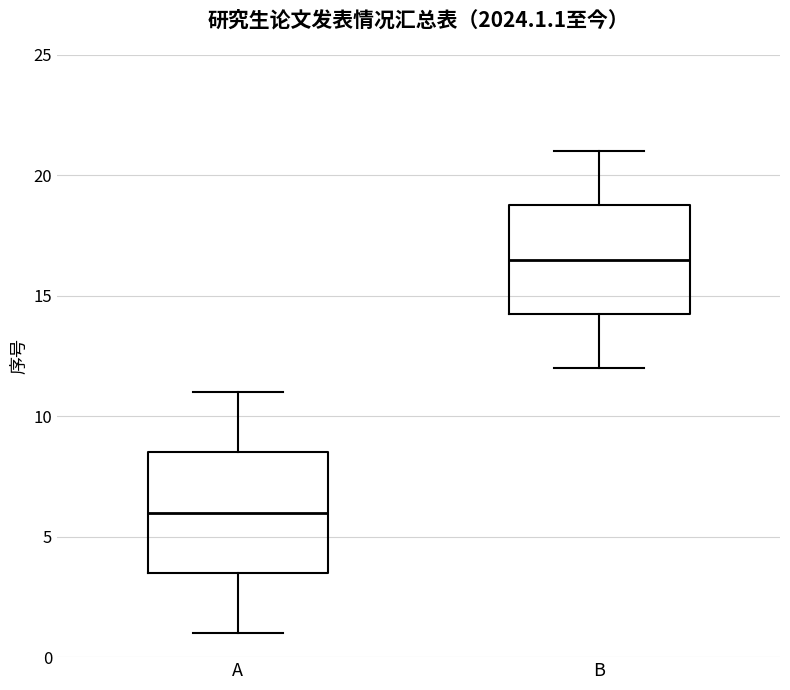

Where is the lower edge of the box for A on the y-axis? The values are not printed on the chart, so give them approximately, as read against the axis.

3.5